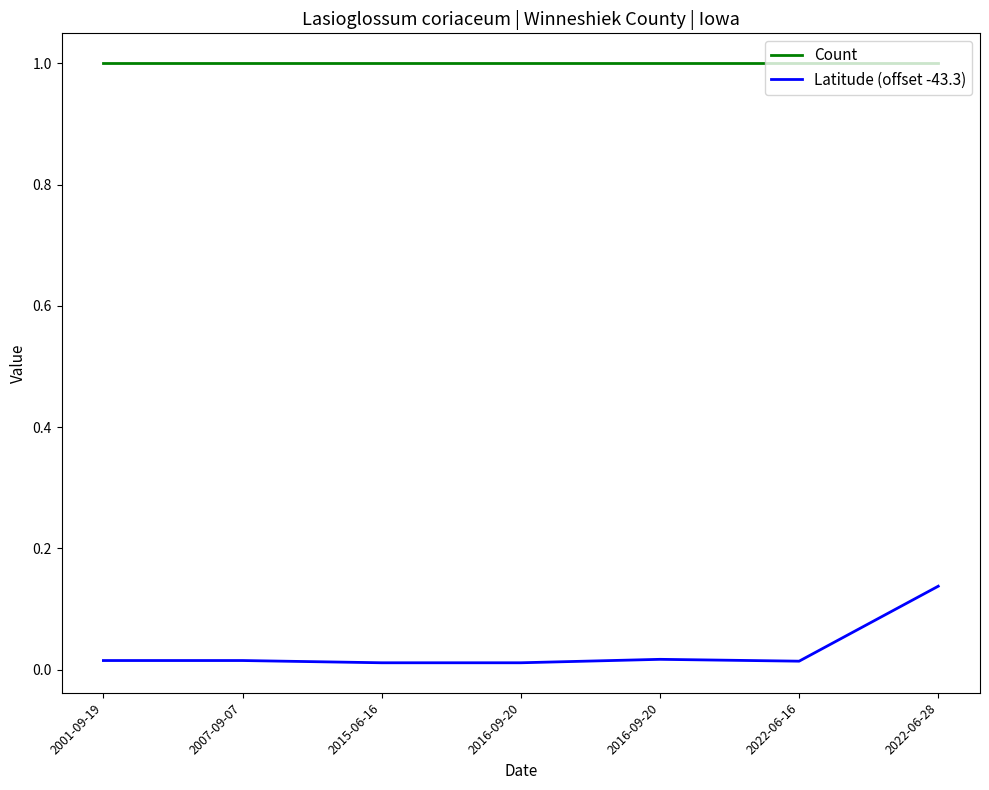

At which category does Latitude (offset -43.3) reach its first local peak?

2016-09-20